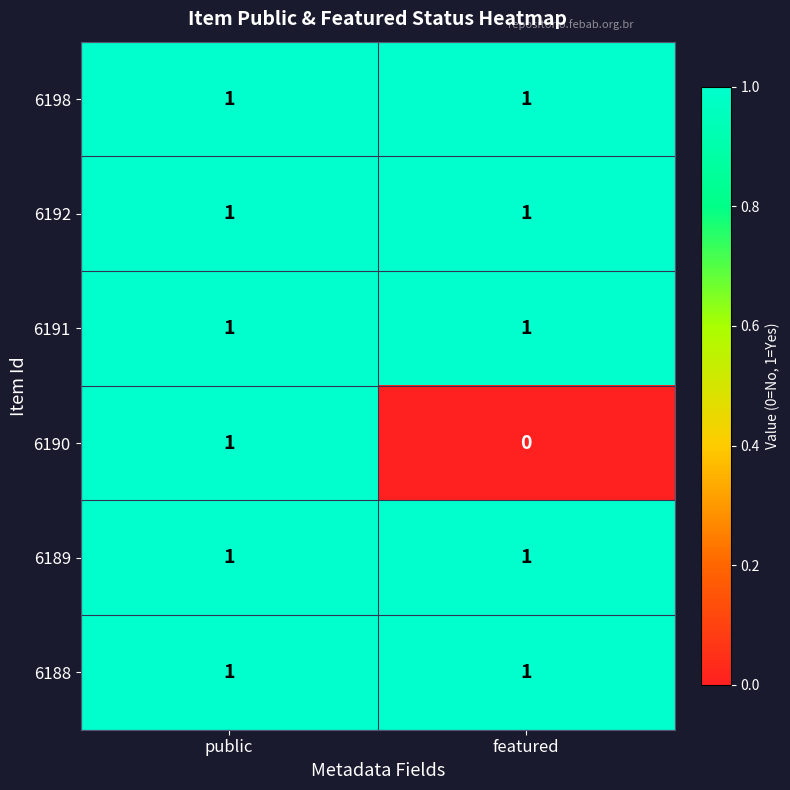

Is the value of 6190 at featured greater than the value of 6191 at public?

No